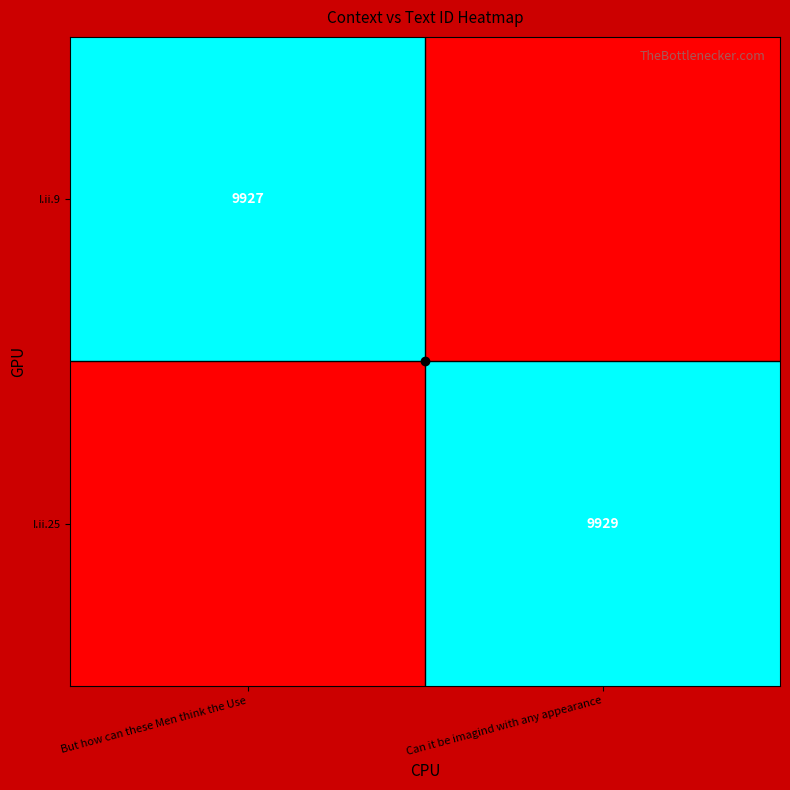

Is it true that I.ii.25 equals 17336 at Can it be imagind with any appearance?

False